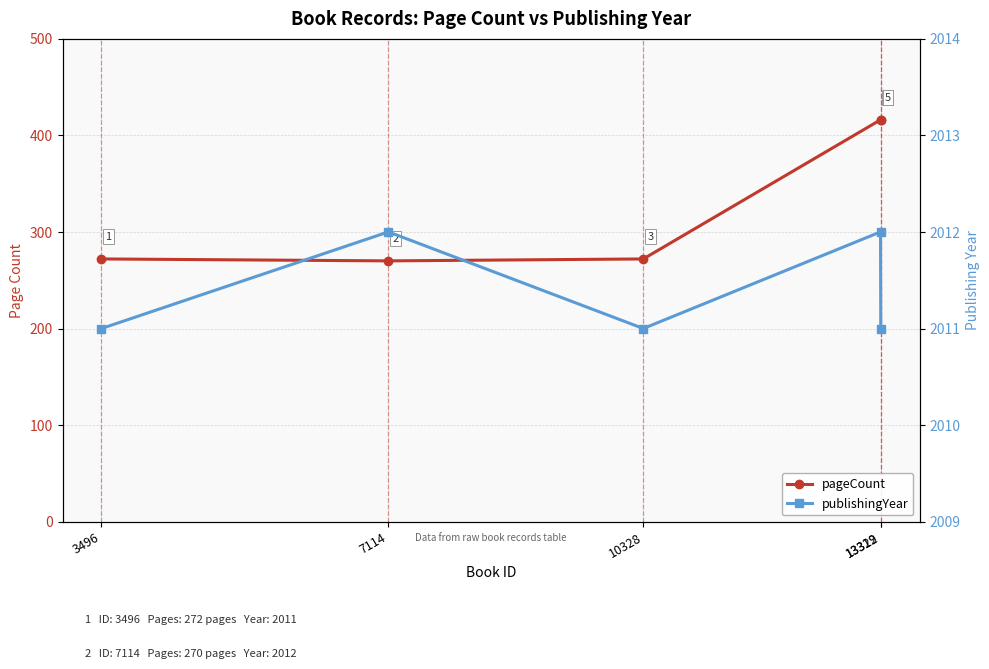

Is the value of publishingYear at 13322 greater than the value of pageCount at 13319?

Yes